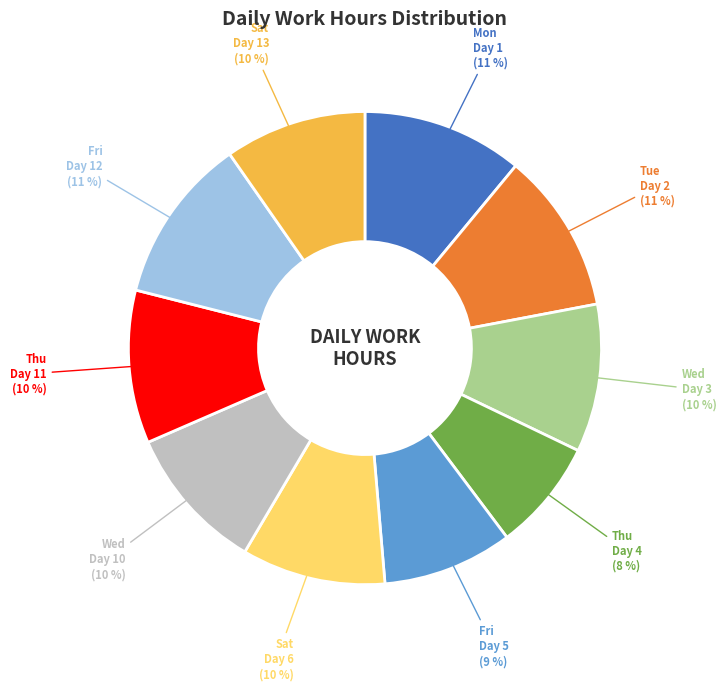

Is there any slice that represents more than half of the pie?

No